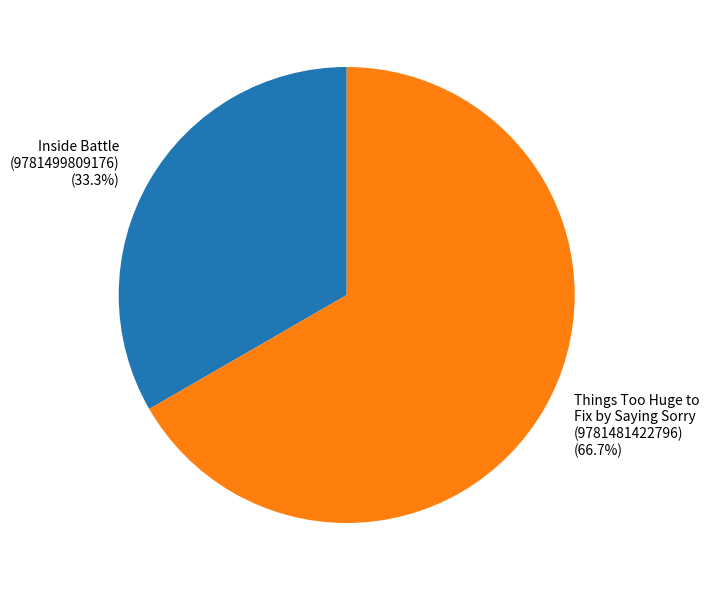

Combined, what portion of the pie is Things Too Huge to Fix by Saying Sorry (9781481422796) and Inside Battle (9781499809176)?

100.0%